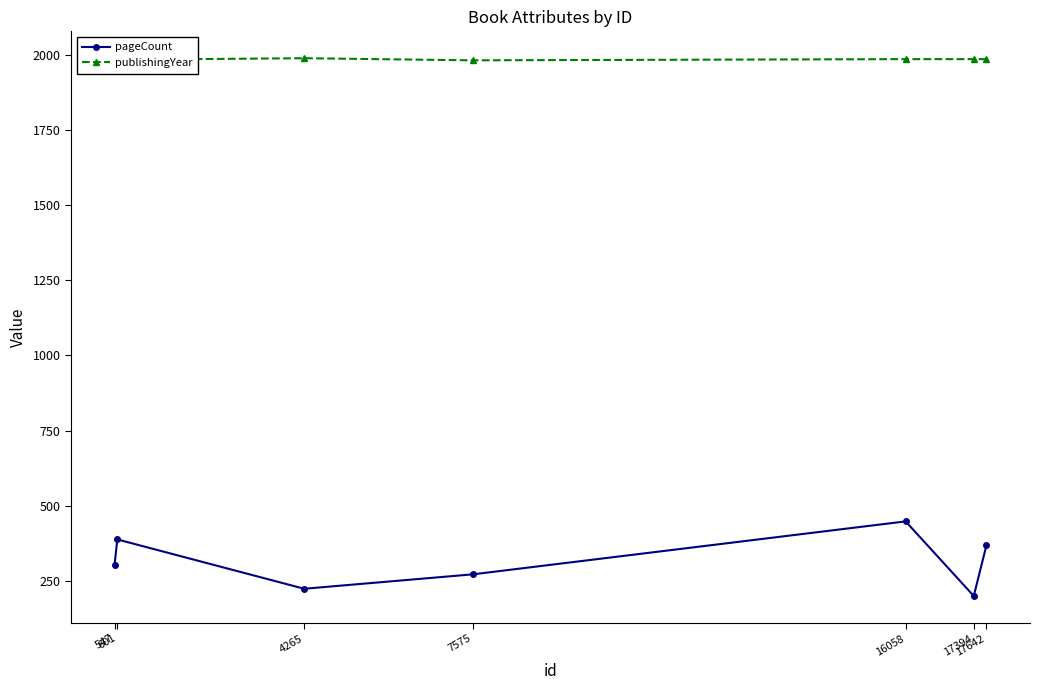

Where is publishingYear nearest to the value 1984?

547